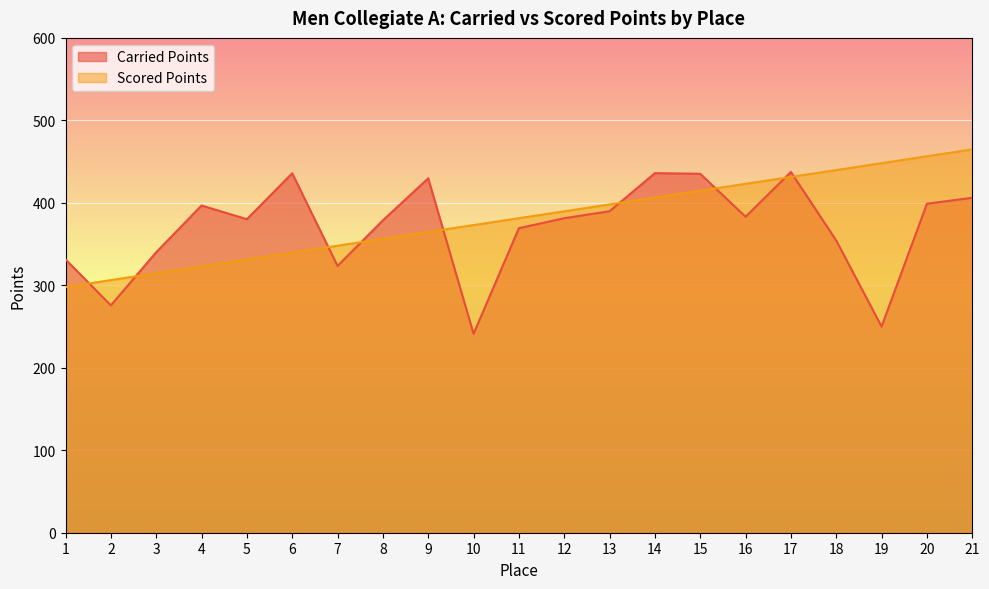

How many interior local valleys does the Carried Points series have?

6